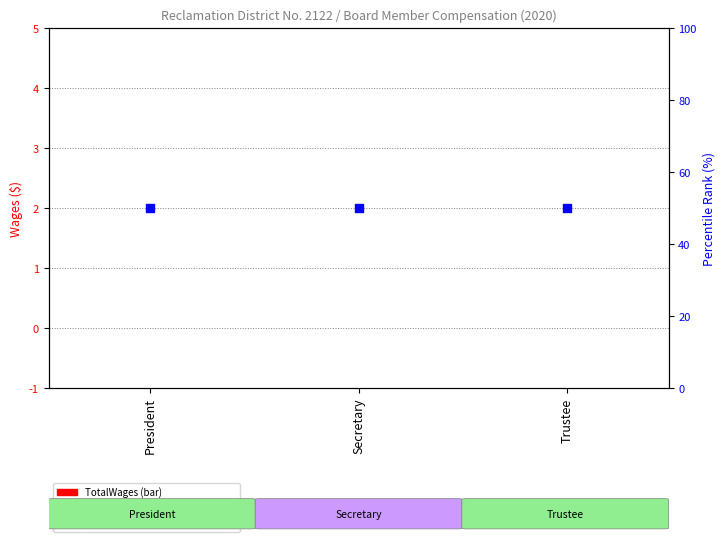

At how many categories does at least one series exceed 43?

3